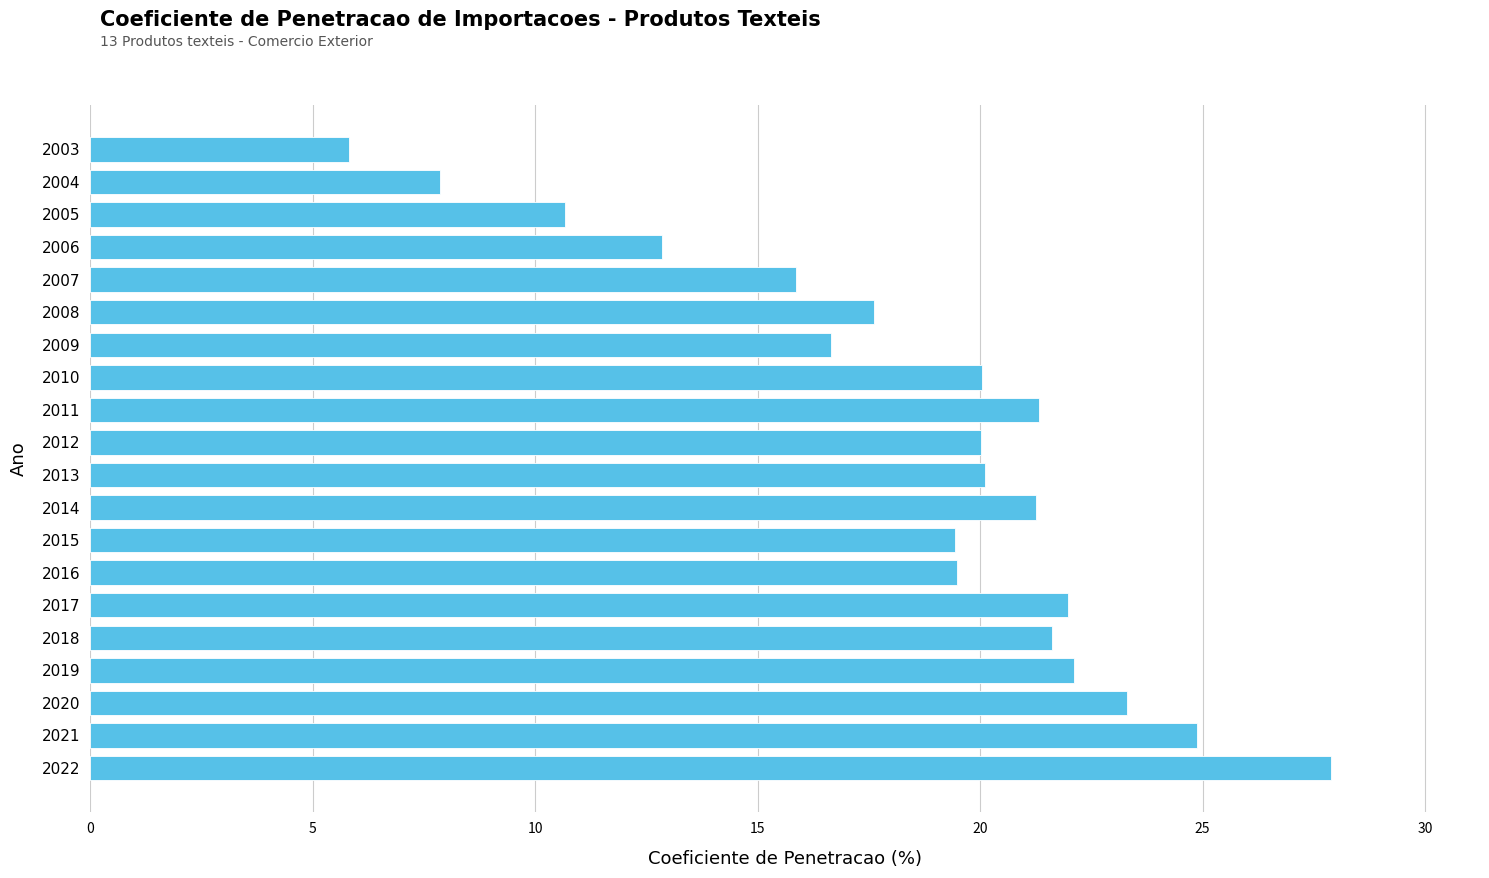

What is the smallest value displayed?

5.8